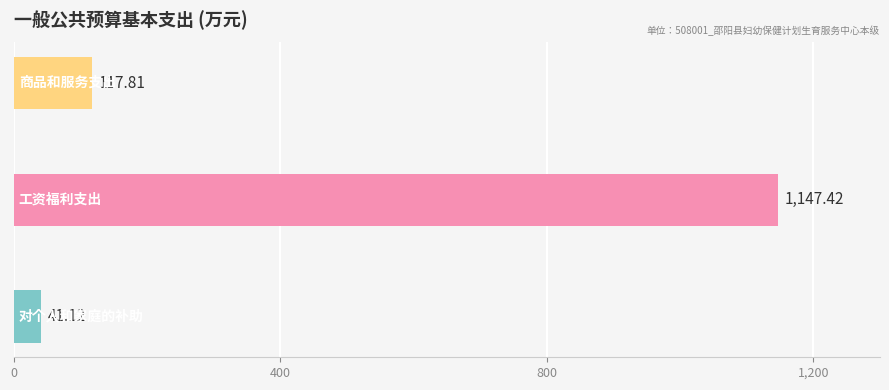

What is the difference between the maximum and minimum values?

1106.3